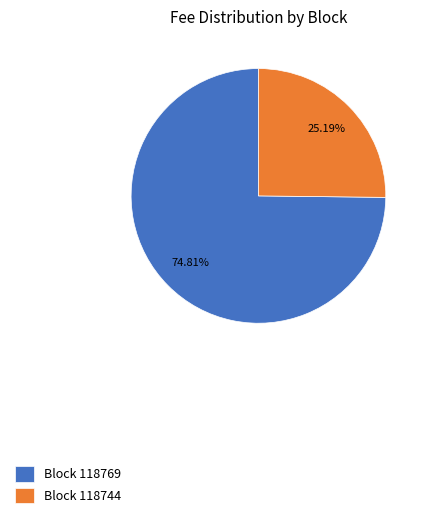

Is the sum of Block 118769 and Block 118744 greater than half?

Yes